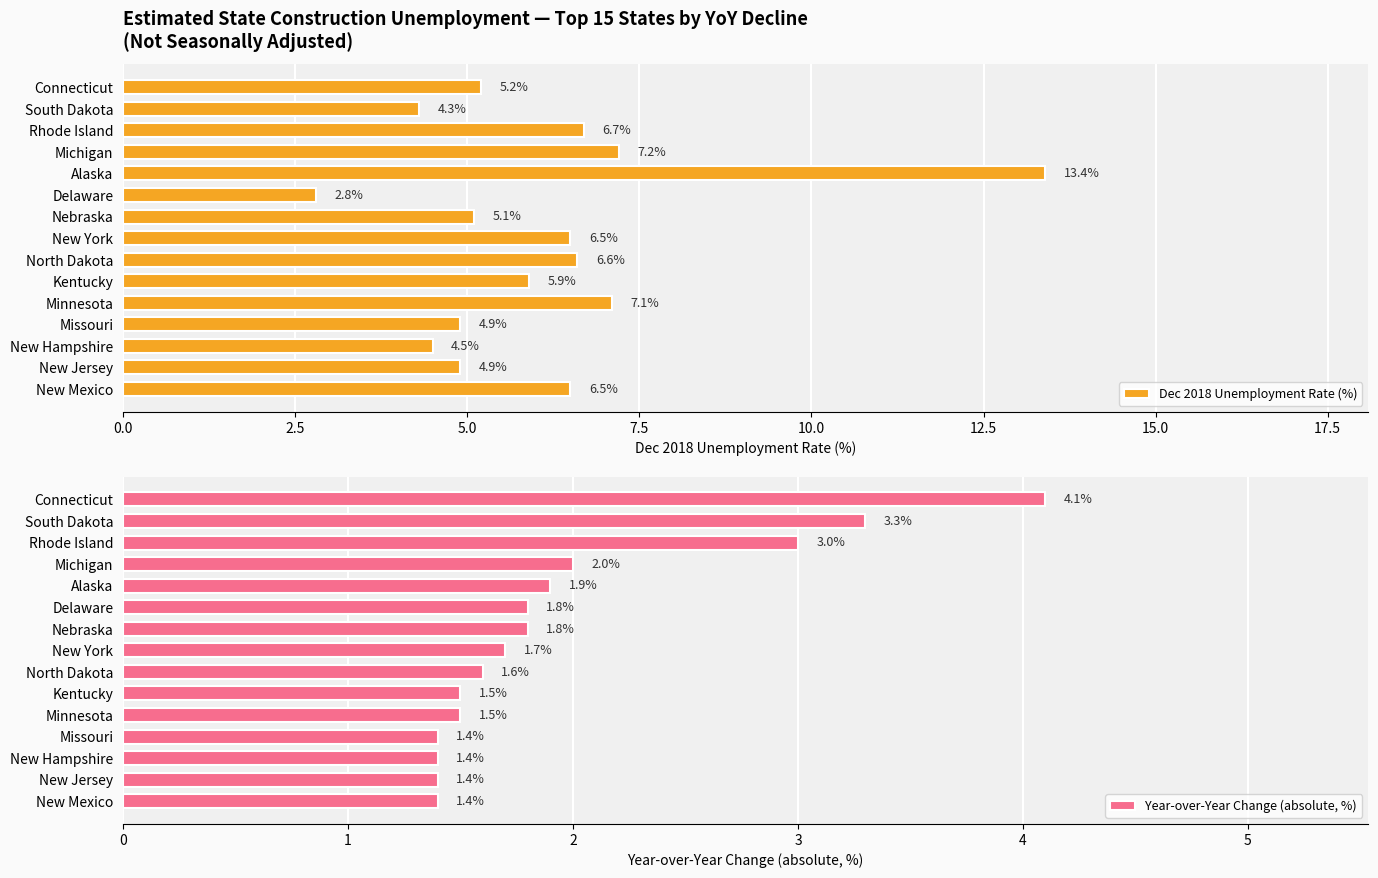

Is it true that Dec 2018 Unemployment Rate (%) equals 2.8 at Delaware?

True